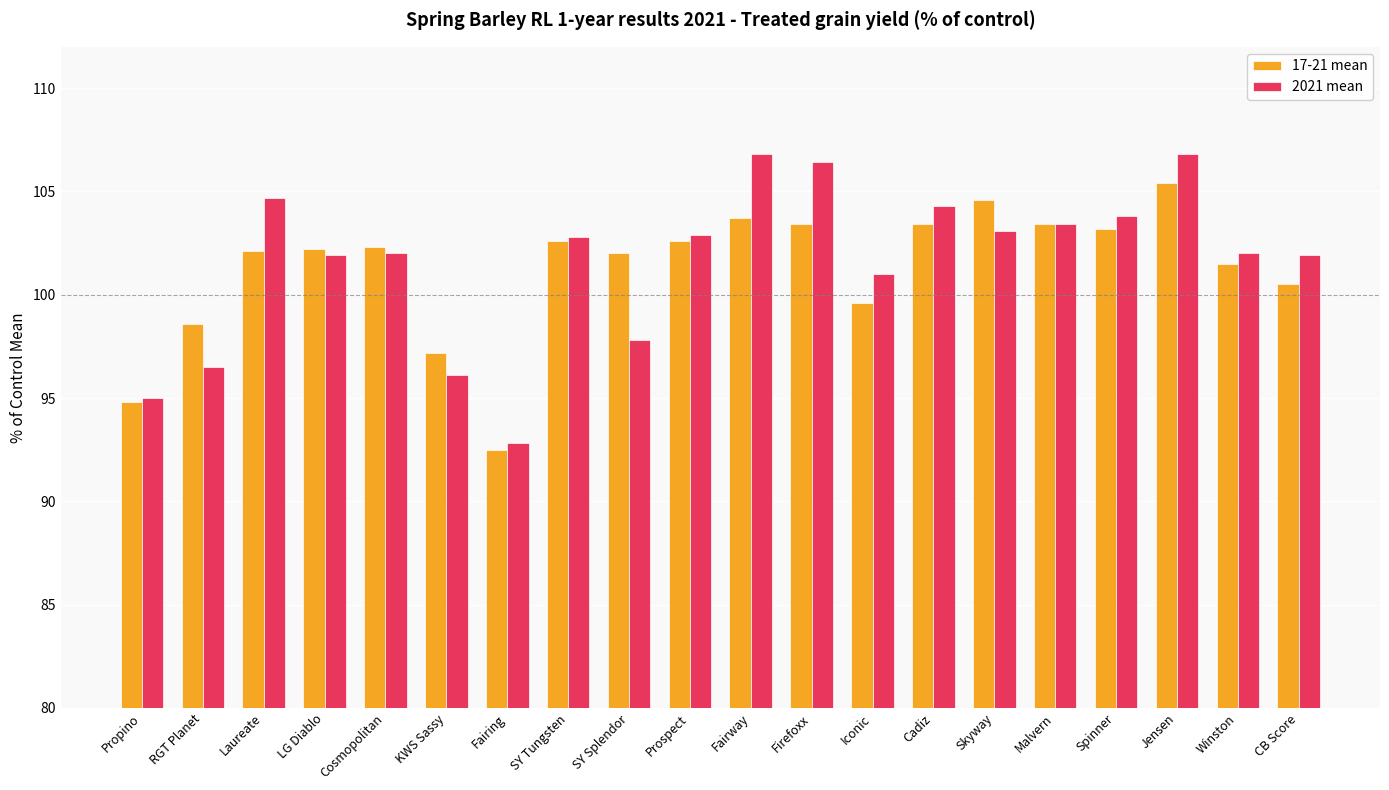

At how many categories does at least one series exceed 93?

19